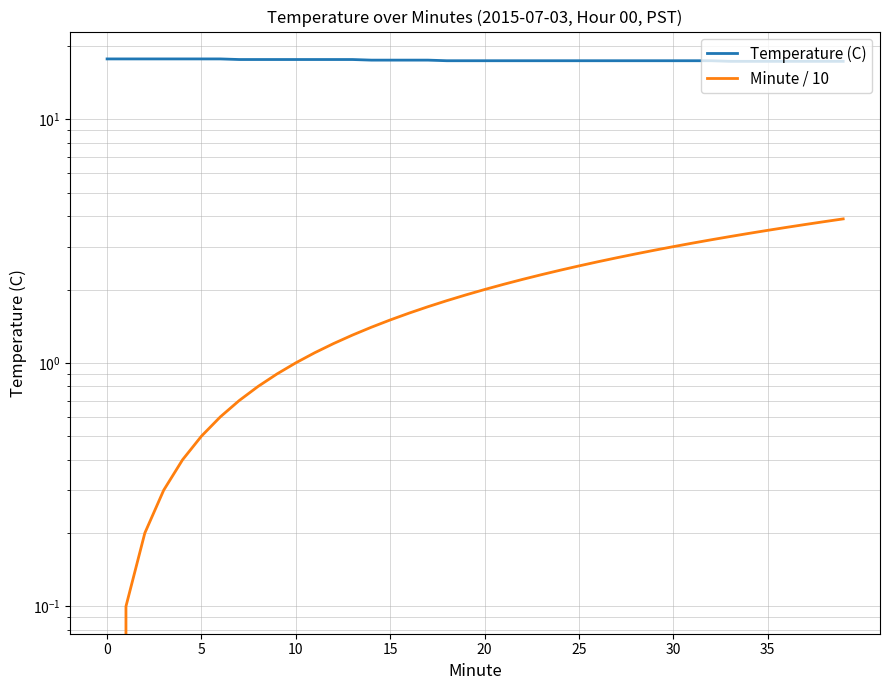

True or false: Minute / 10 and Temperature (C) cross at least once.

False